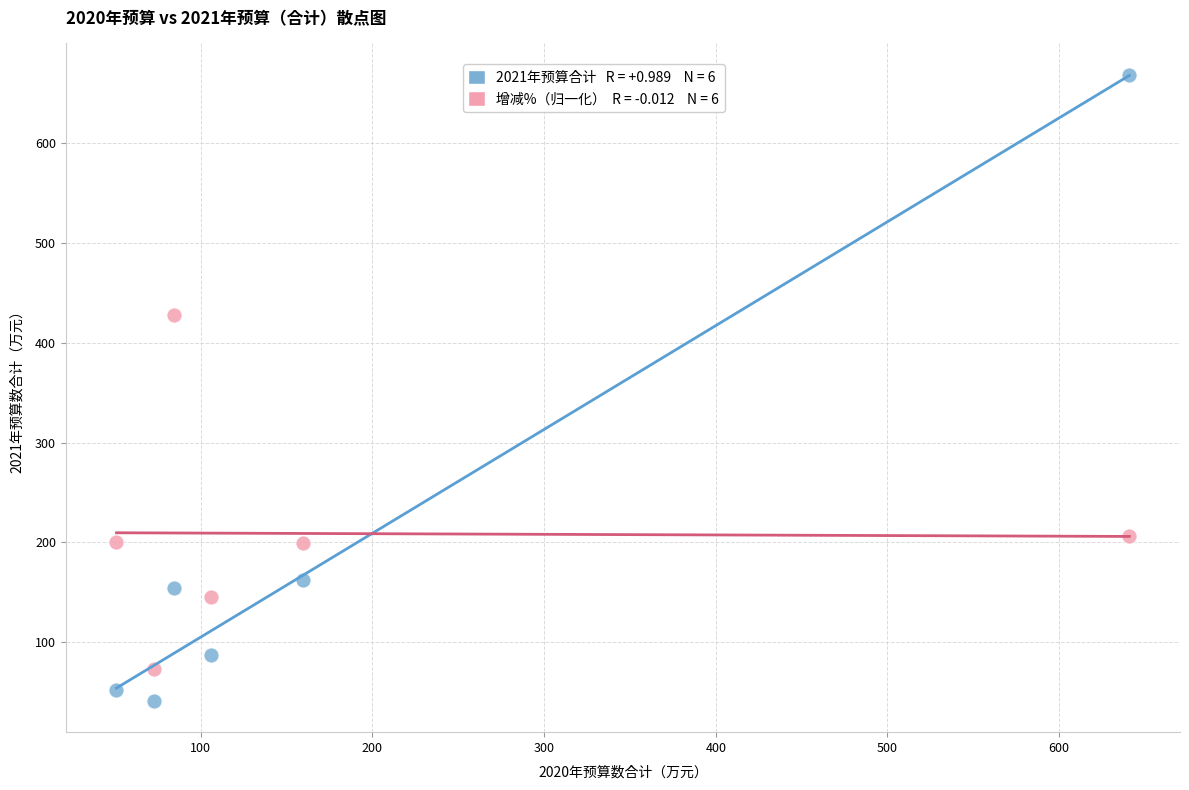

Across all data points, what is the average Y value?

201.6